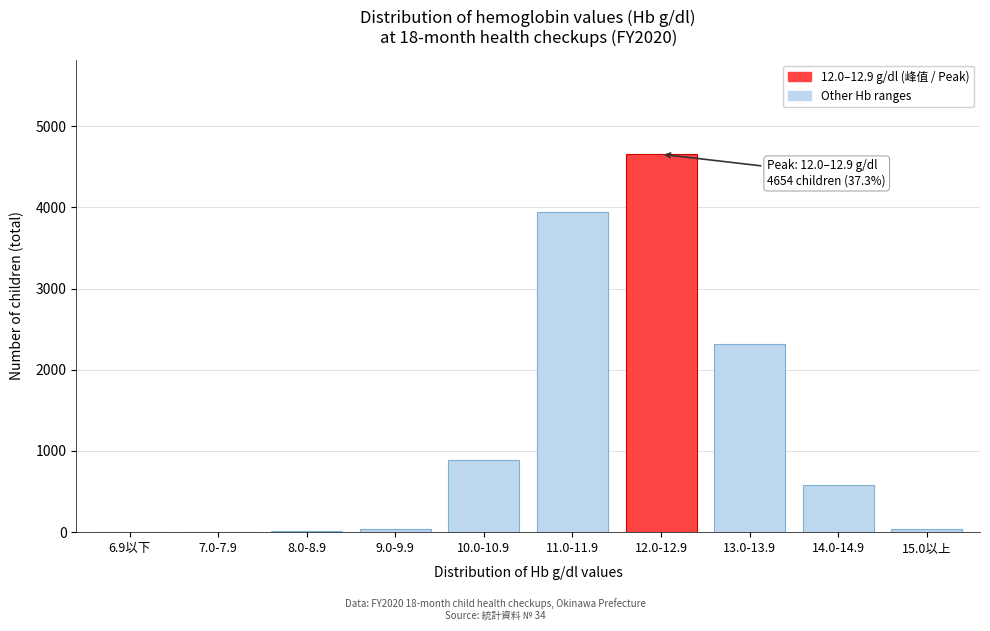

Approximately how many times larger is the value at 11.0-11.9 compared to 13.0-13.9?

1.7